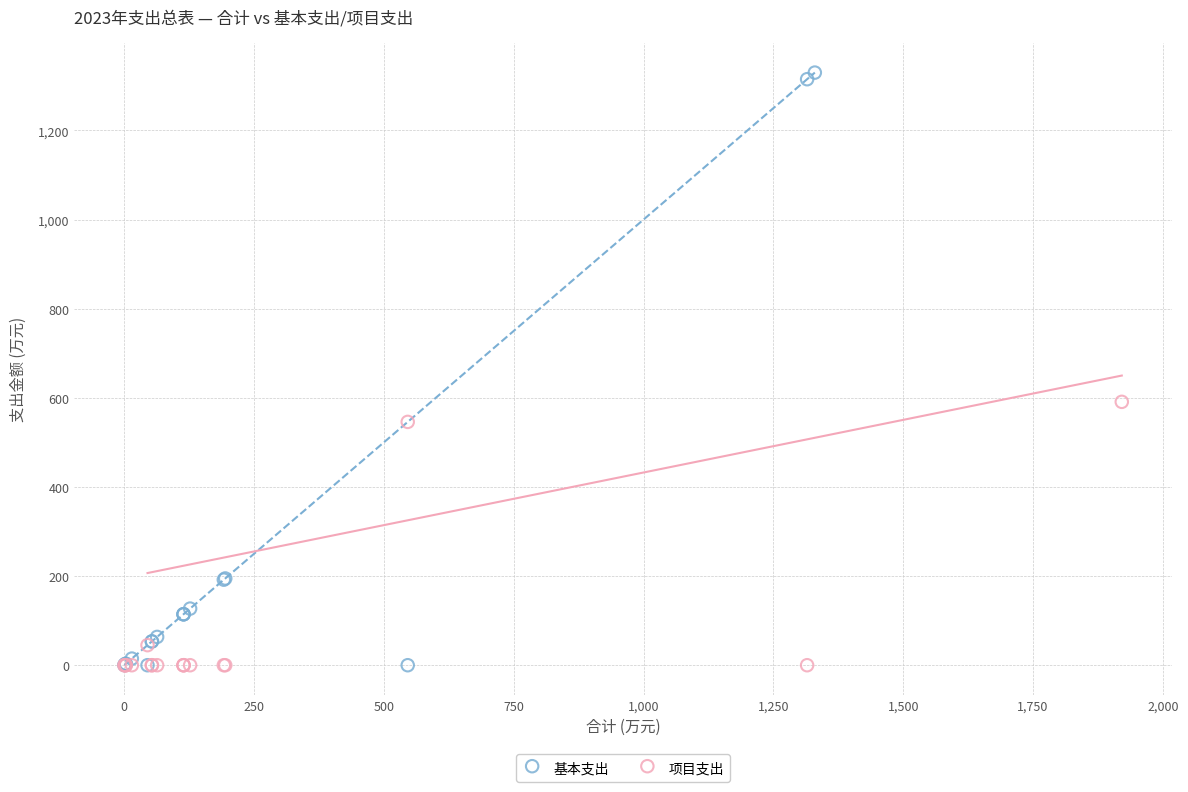

Which series has the widest spread of Y values?

基本支出